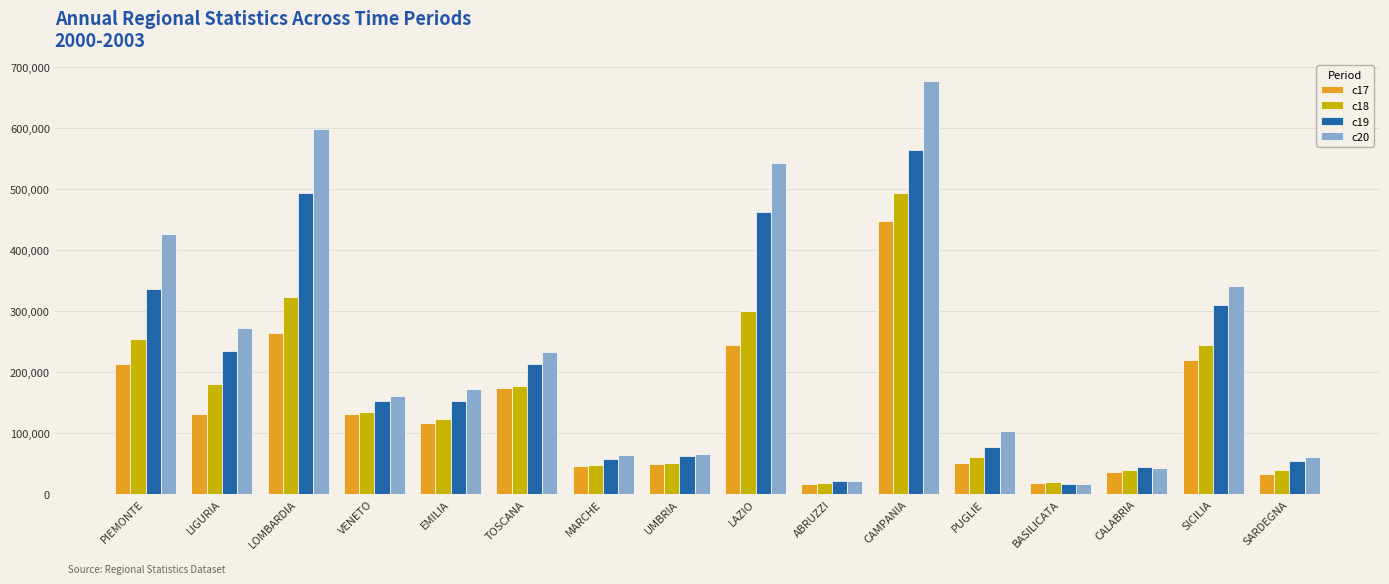

Which series has the largest total across all categories?

c20